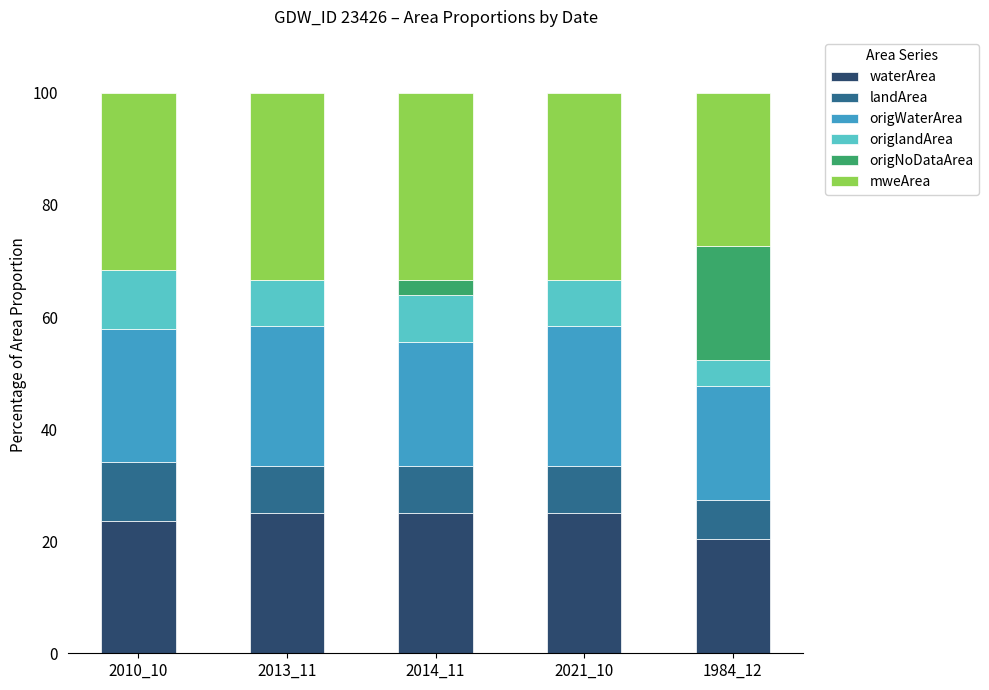

Reading left to right, list the values for the waterArea series.

2010_10=23.7	2013_11=25.0	2014_11=25.0	2021_10=25.0	1984_12=20.5